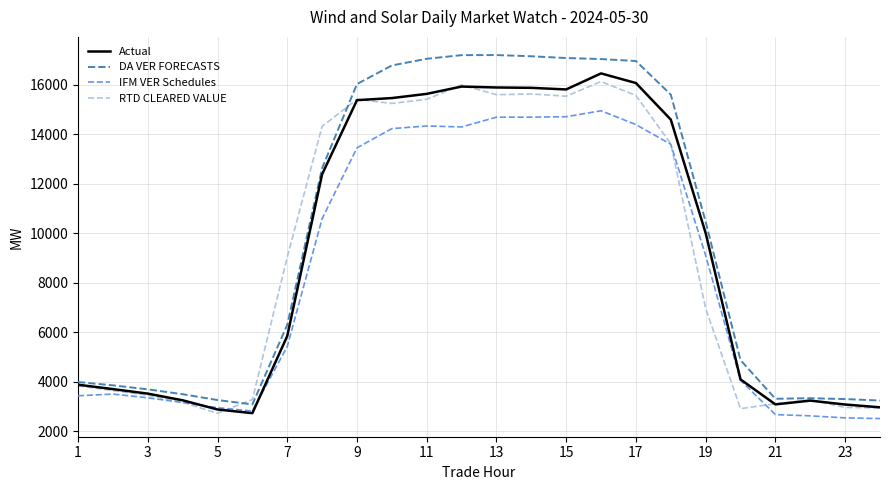

What is the minimum value shown in the chart?

2504.5